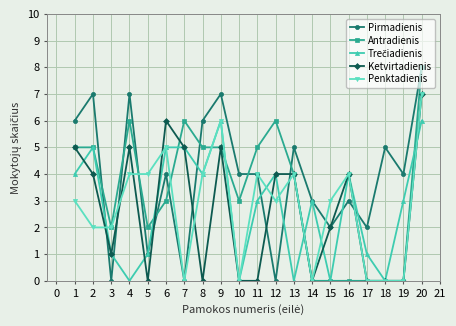

What is the difference between the second highest and second lowest values in the Pirmadienis series?

7